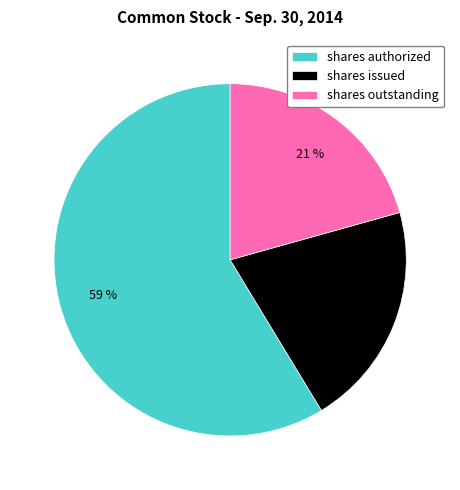

Combined, do shares issued and shares authorized account for over 50%?

Yes